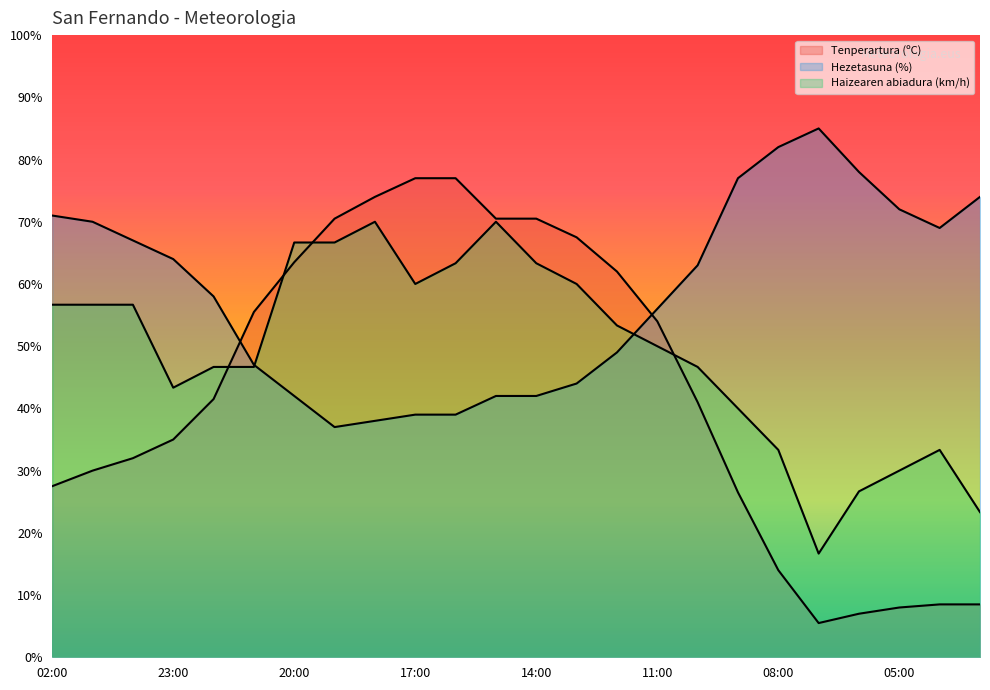

At which label does Tenperartura (ºC) first exceed 41?

22:00